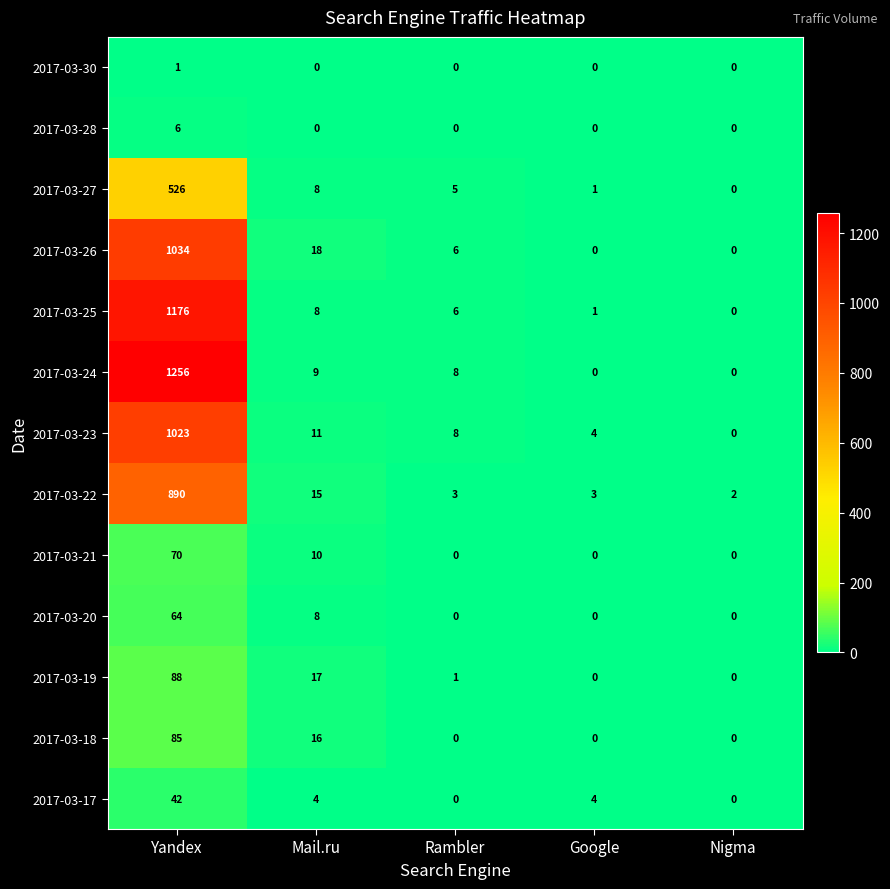

How many data points does each series have?

5